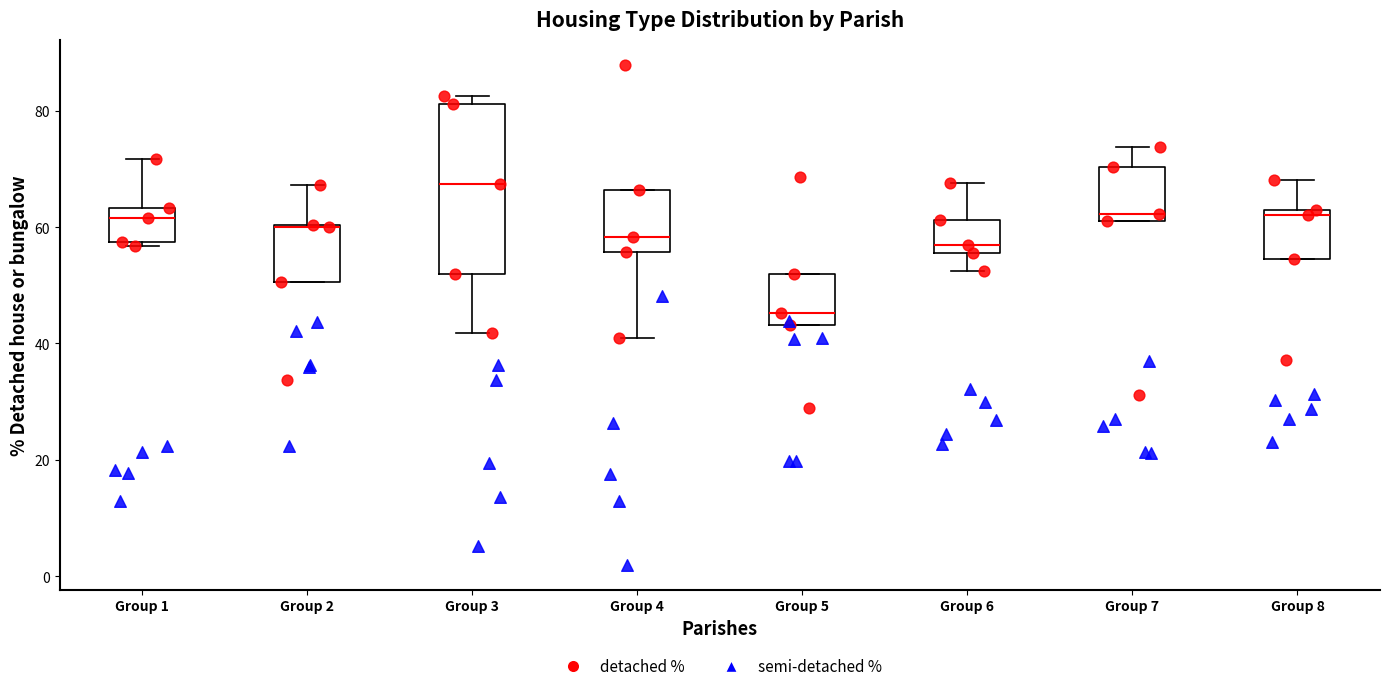

Reading left to right, transcribe this box plot: for each box, give where its median line is, the range the box spans, and where its two whiskers end, as read against the y-axis. The values are not printed on the chart, so give them approximately, as read against the axis.

Group 1: median 62, box 58 to 64, whiskers 56 to 72
Group 2: median 60, box 50 to 60, whiskers 50 to 68
Group 3: median 68, box 52 to 82, whiskers 42 to 82 (just above the box's upper edge)
Group 4: median 58, box 56 to 66, whiskers 40 to 66
Group 5: median 46, box 44 to 52, whiskers 44 to 52
Group 6: median 56 (just above the box's lower edge), box 56 to 62, whiskers 52 to 68
Group 7: median 62 (just above the box's lower edge), box 62 to 70, whiskers 62 to 74
Group 8: median 62 (just below the box's upper edge), box 54 to 62, whiskers 54 to 68